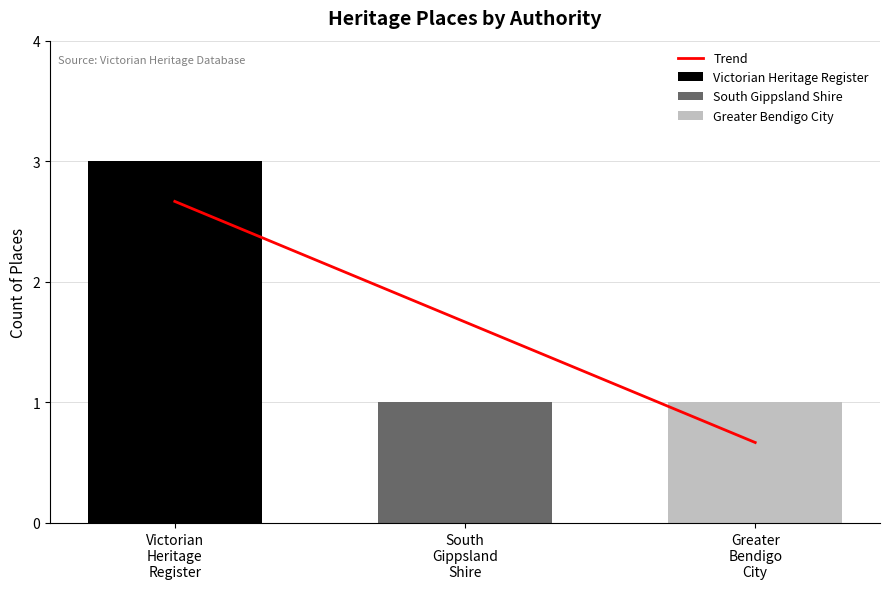

Count the values in the range 0 to 2.

2